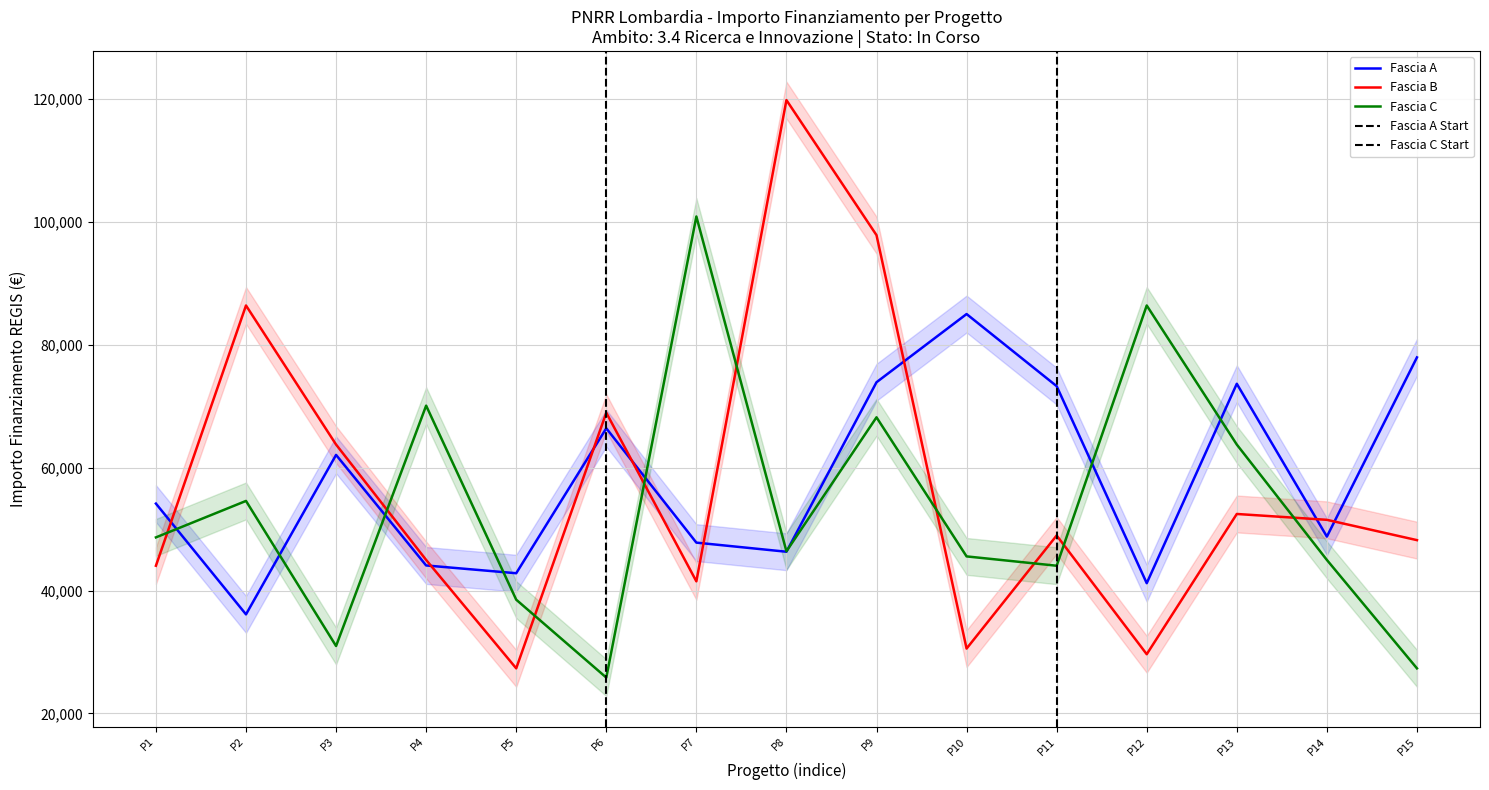

What is the difference between the maximum and minimum values in the Fascia A series?

48854.1